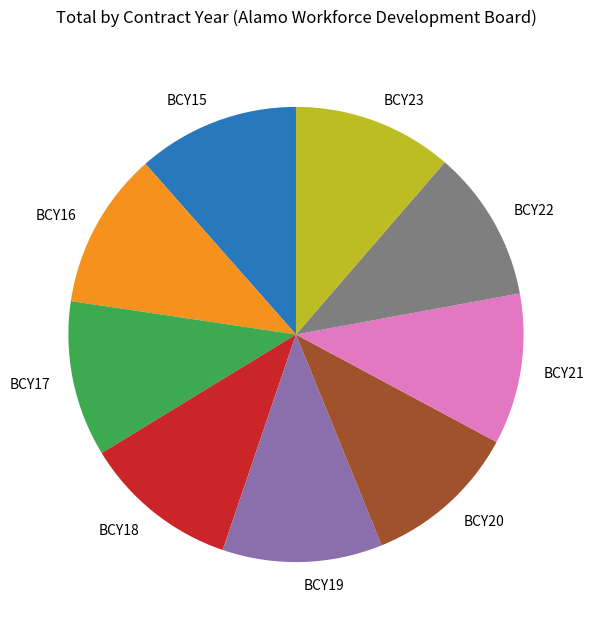

Which has a higher value, BCY23 or BCY22?

BCY23